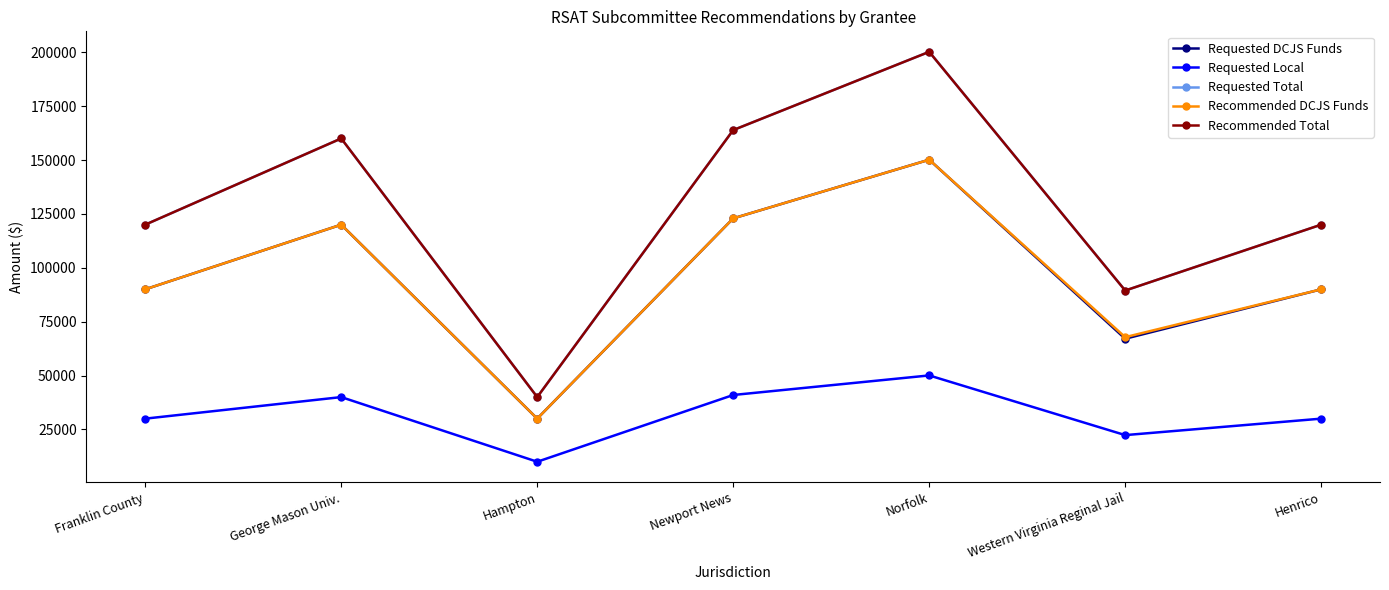

At which category does Recommended Total reach its first local valley?

Hampton